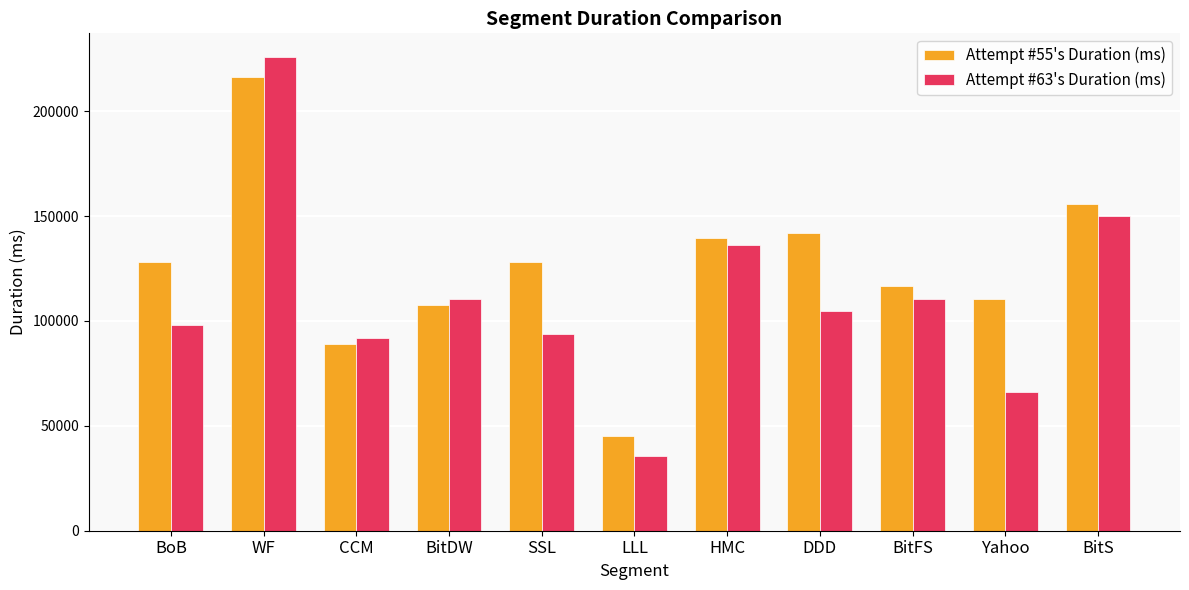

How many distinct data groups are displayed?

2